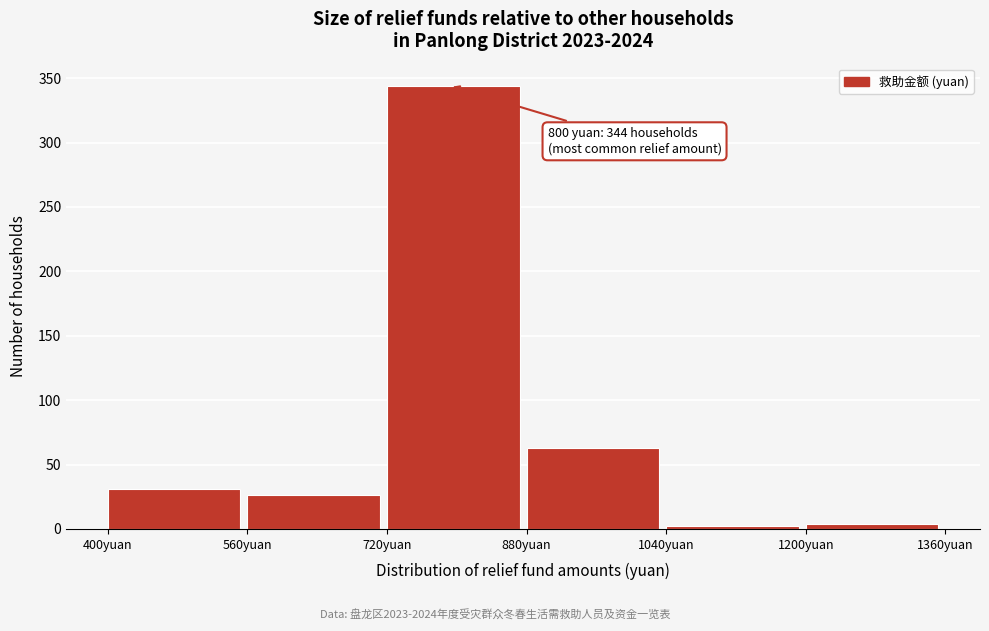

Over which range of the x-axis is the bar tallest?

720 to 880